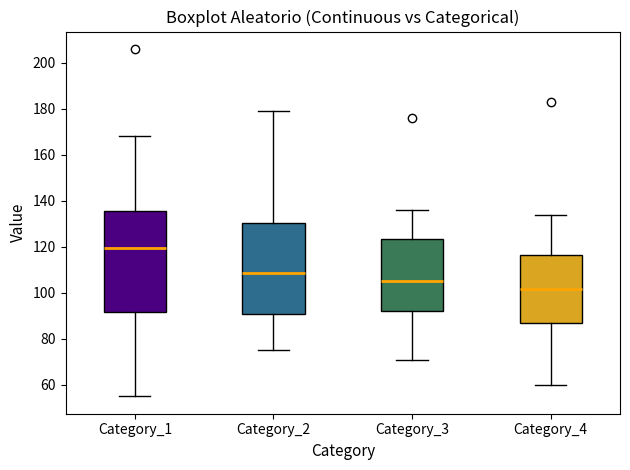

Reading left to right, read every box against the y-axis: the position of its median line, the range the box covers, and the ends of its whiskers. The values are not printed on the chart, so give them approximately, as read against the axis.

Category_1: median 120, box 92 to 136, whiskers 56 to 168
Category_2: median 108, box 90 to 130, whiskers 76 to 180
Category_3: median 106, box 92 to 124, whiskers 72 to 136
Category_4: median 102, box 88 to 116, whiskers 60 to 134